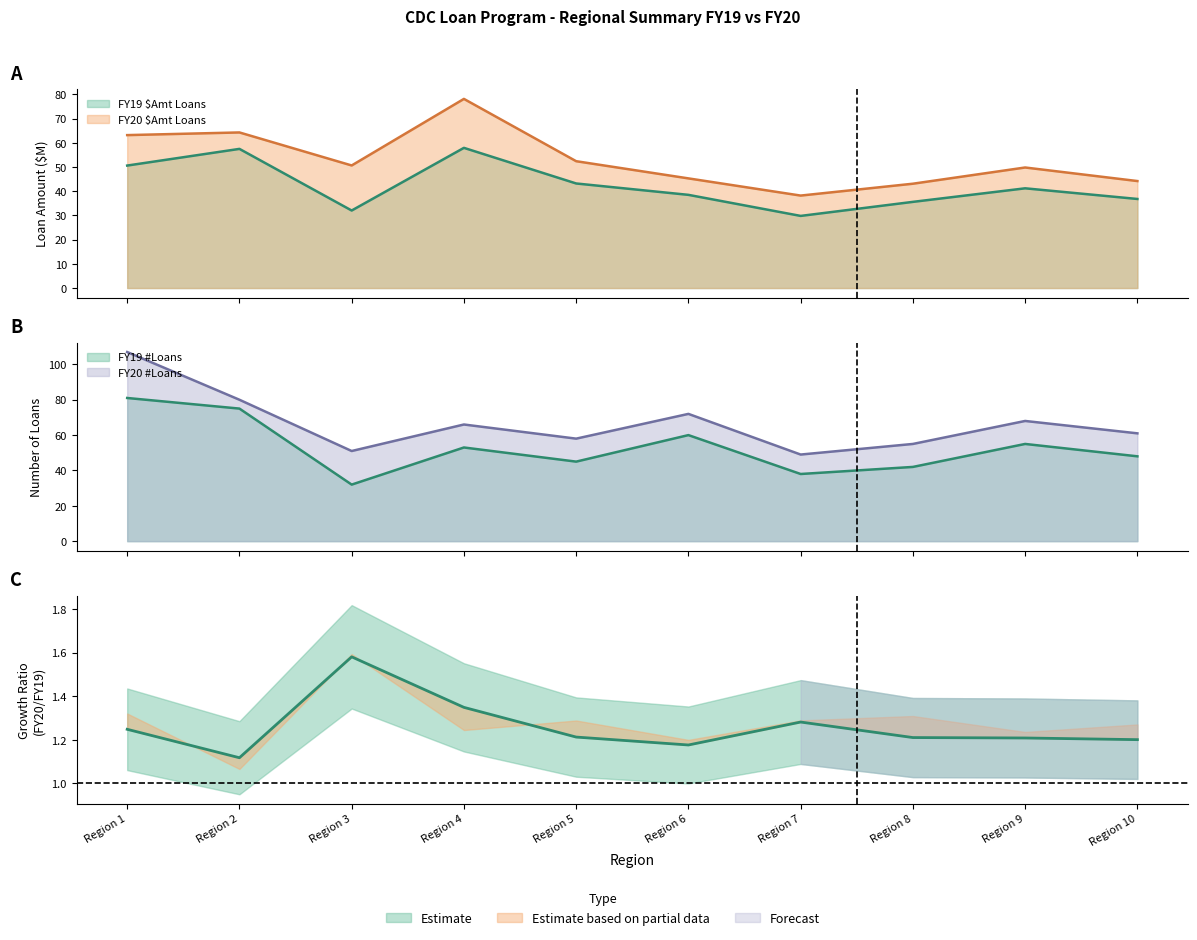

The value of FY19 $Amt Loans at Region 2 is 57.5. True or false?

True